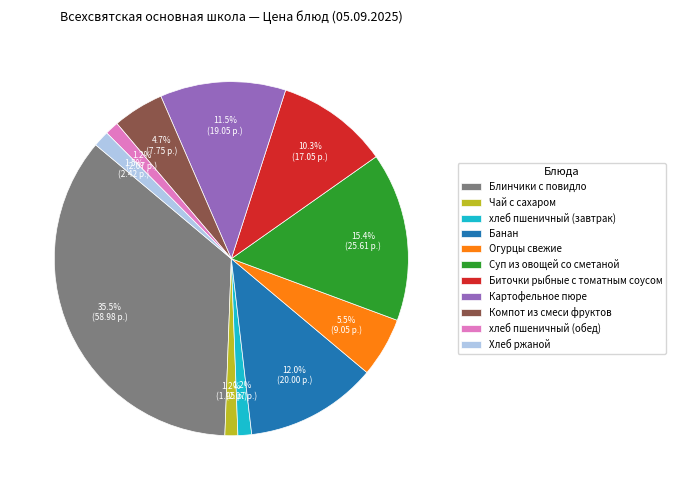

What percentage is the Суп из овощей со сметаной slice, to the nearest percent?

15%